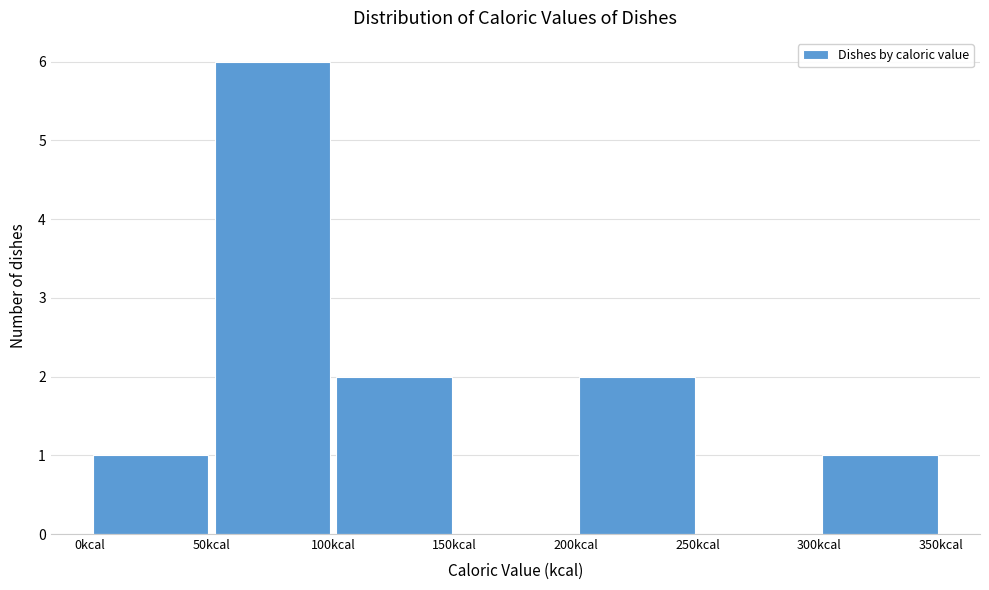

Reading left to right, transcribe this chart: for each bar, give the range it covers on the x-axis and its height. The values are not printed on the chart, so give them approximately, as read against the axis.

0 to 50: 1
50 to 100: 6
100 to 150: 2
150 to 200: 0
200 to 250: 2
250 to 300: 0
300 to 350: 1